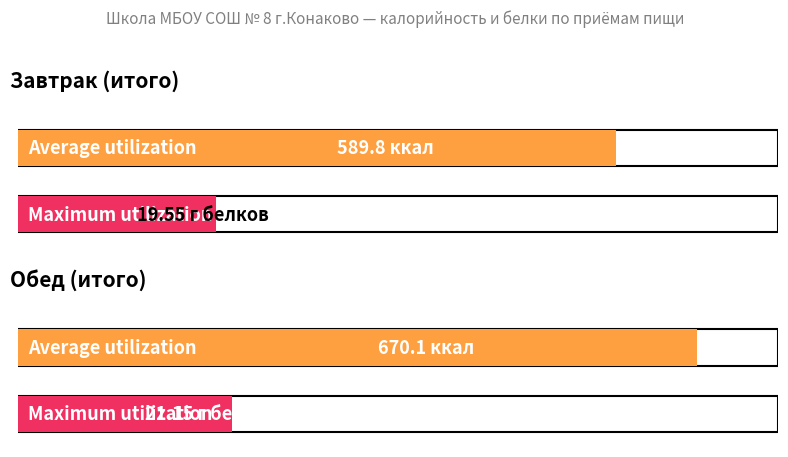

At which label does Белки first exceed 21?

Обед (итого)